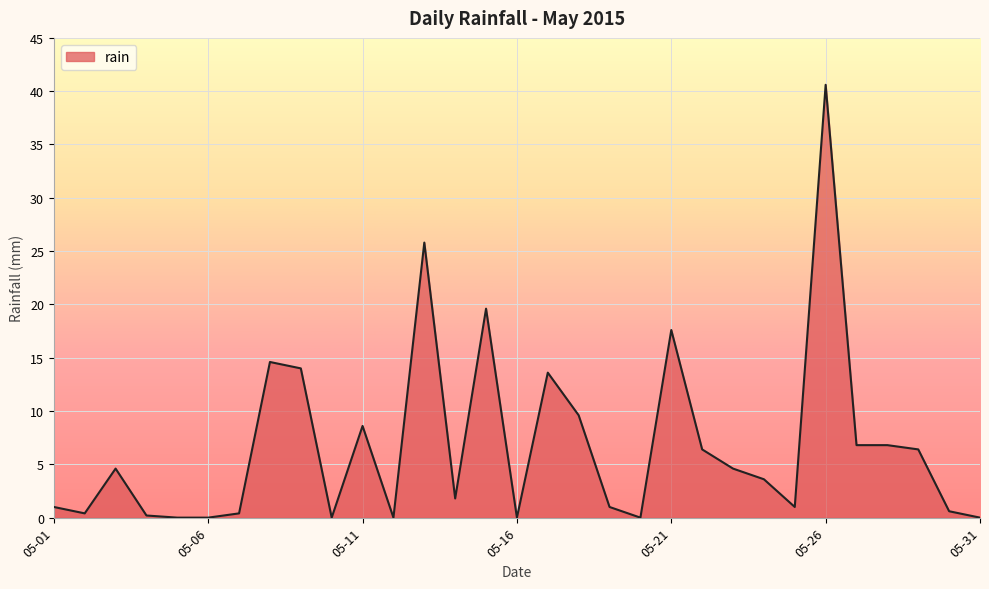

What is the greatest value displayed?

40.6